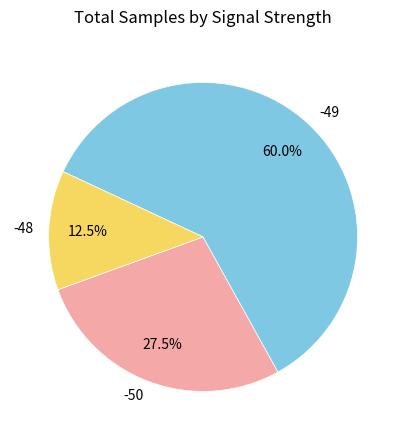

Does -48 account for over 50% of the chart?

No